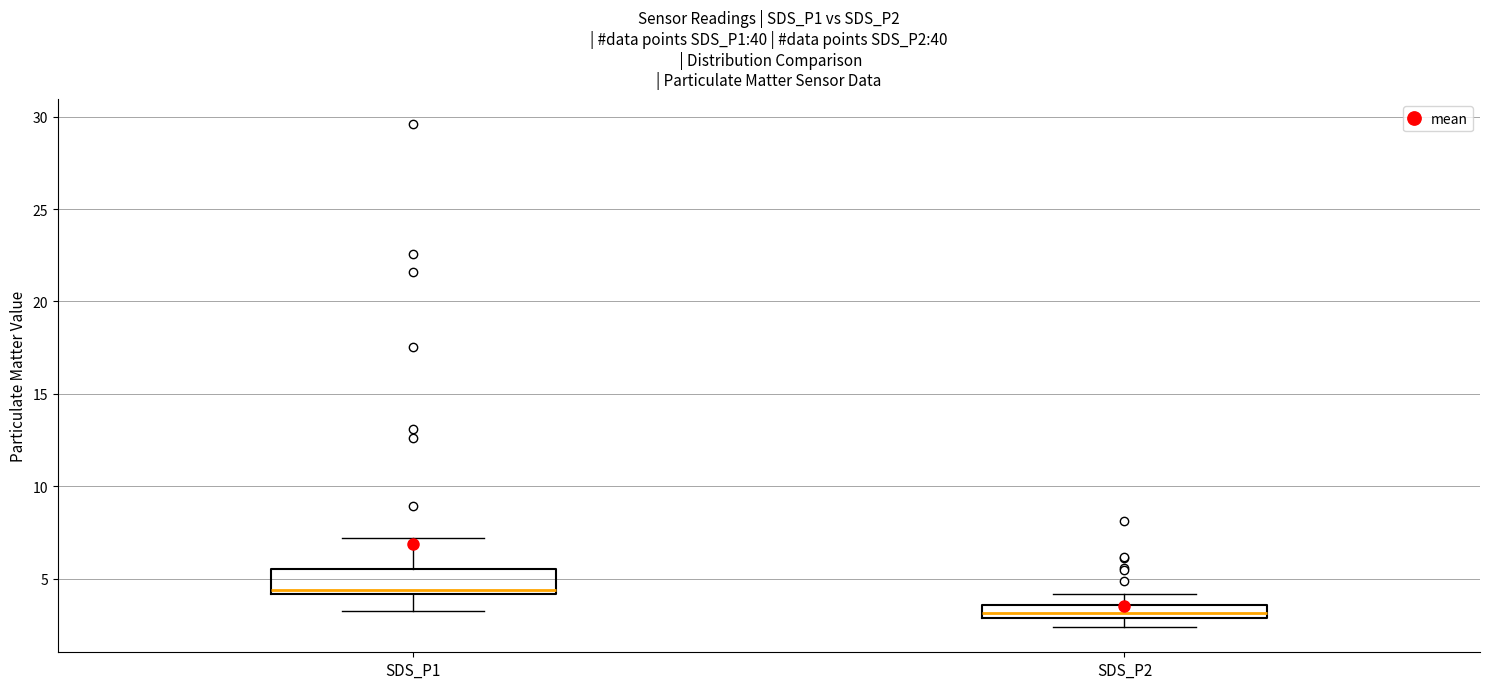

Comparing the boxes themselves (not the whiskers), which one is the tallest?

SDS_P1